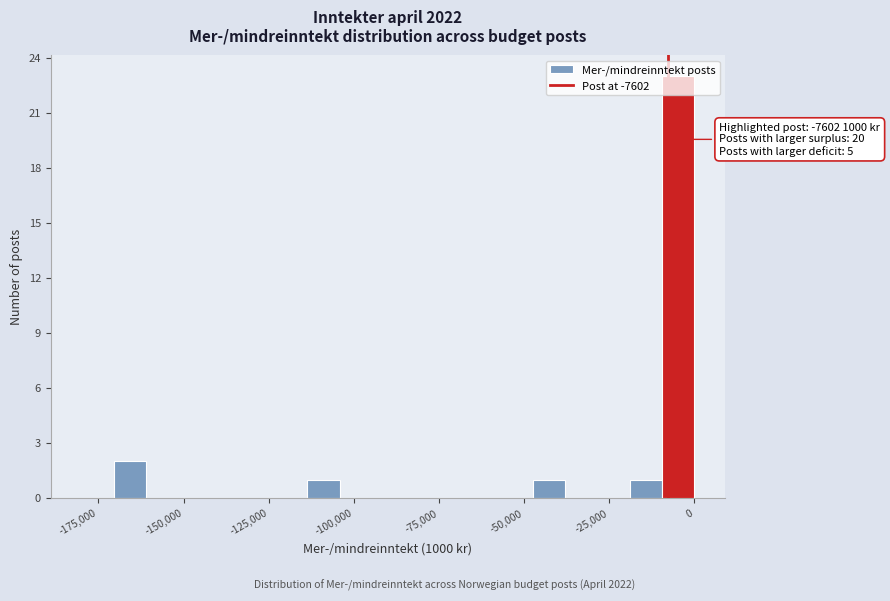

Around what value on the x-axis is the tallest bar? Give the approximate position of its centre, as read against the axis.

-5000